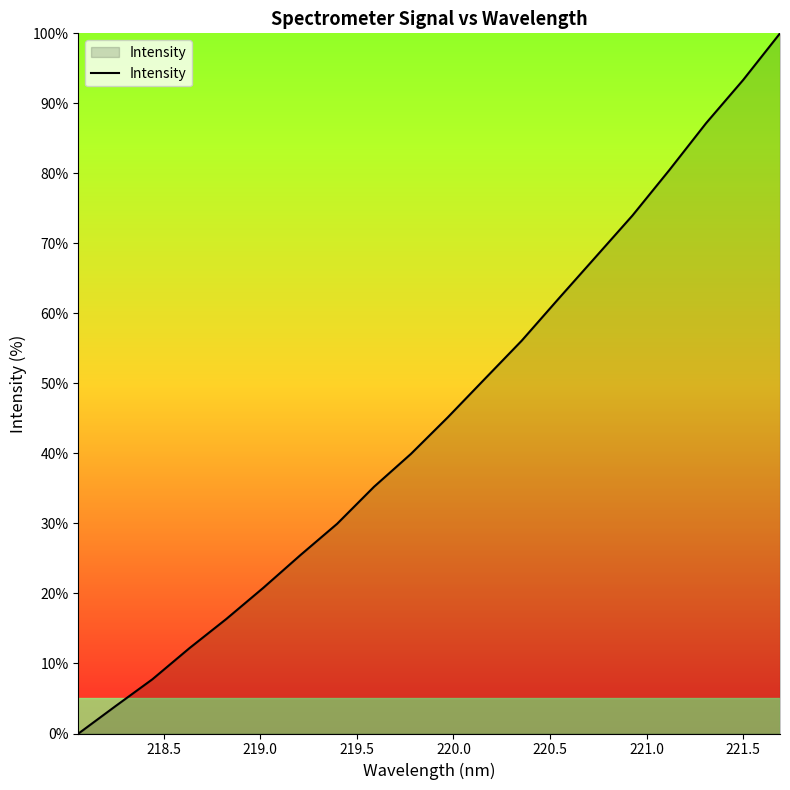

What is the maximum value shown in the chart?

100.0